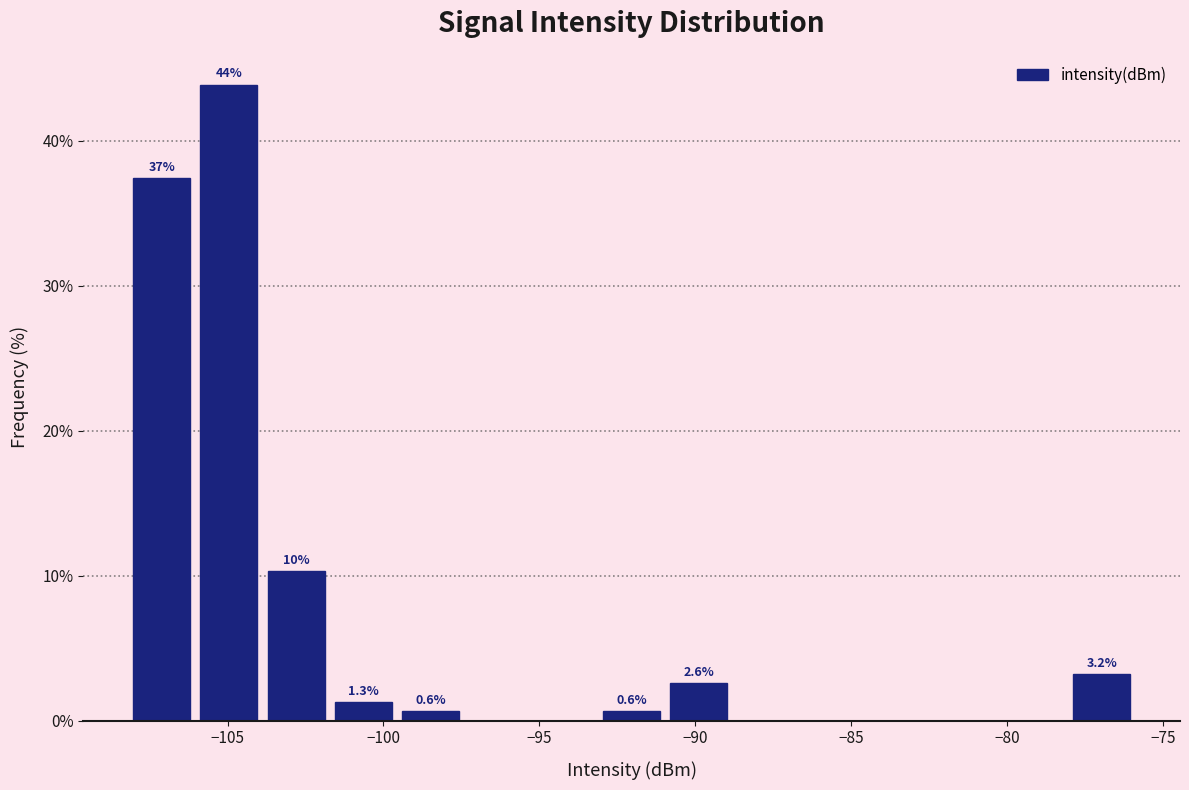

Over which range of the x-axis is the bar tallest?

-106.0 to -104.0